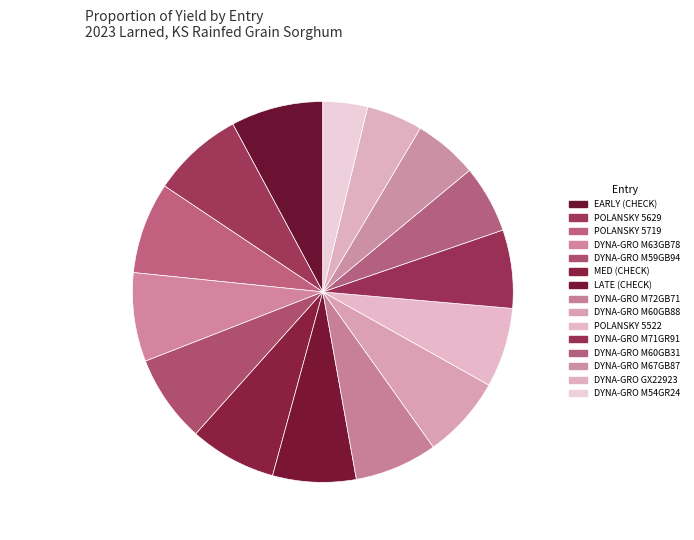

How many slices are in this pie chart?

15